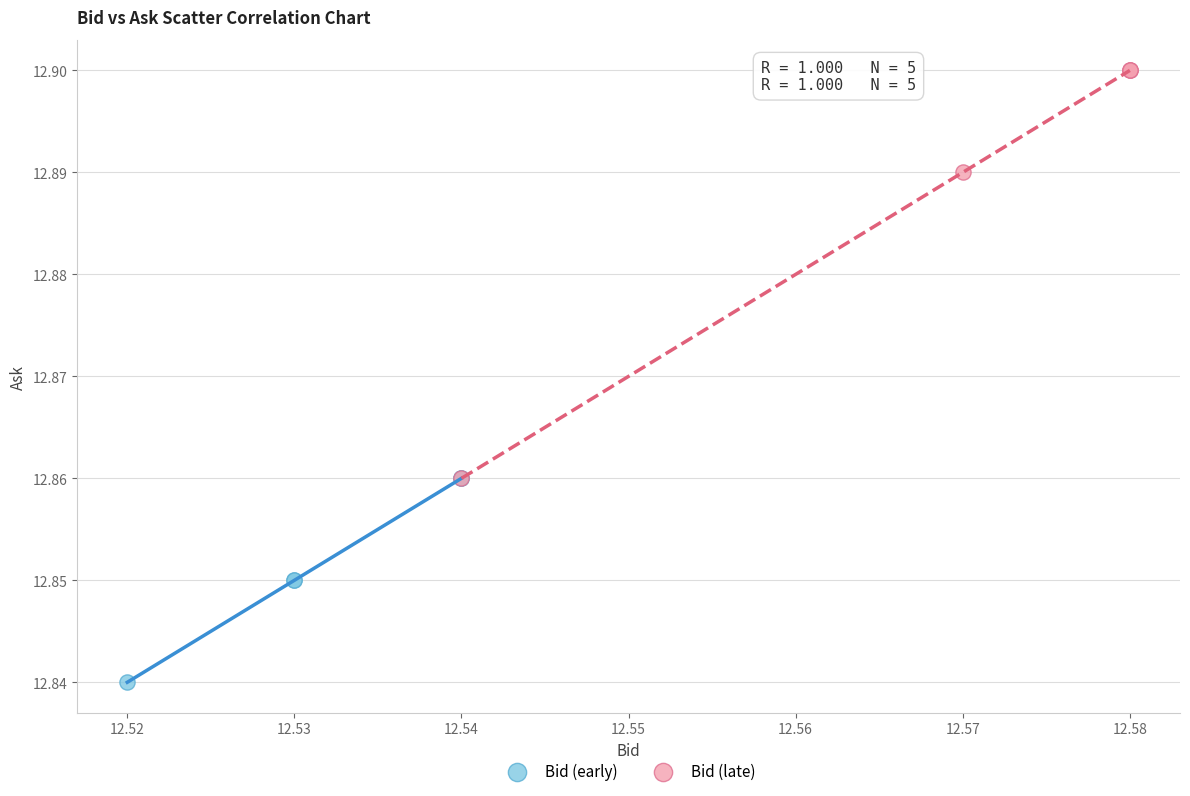

Which series has the widest spread of Y values?

Bid (late)